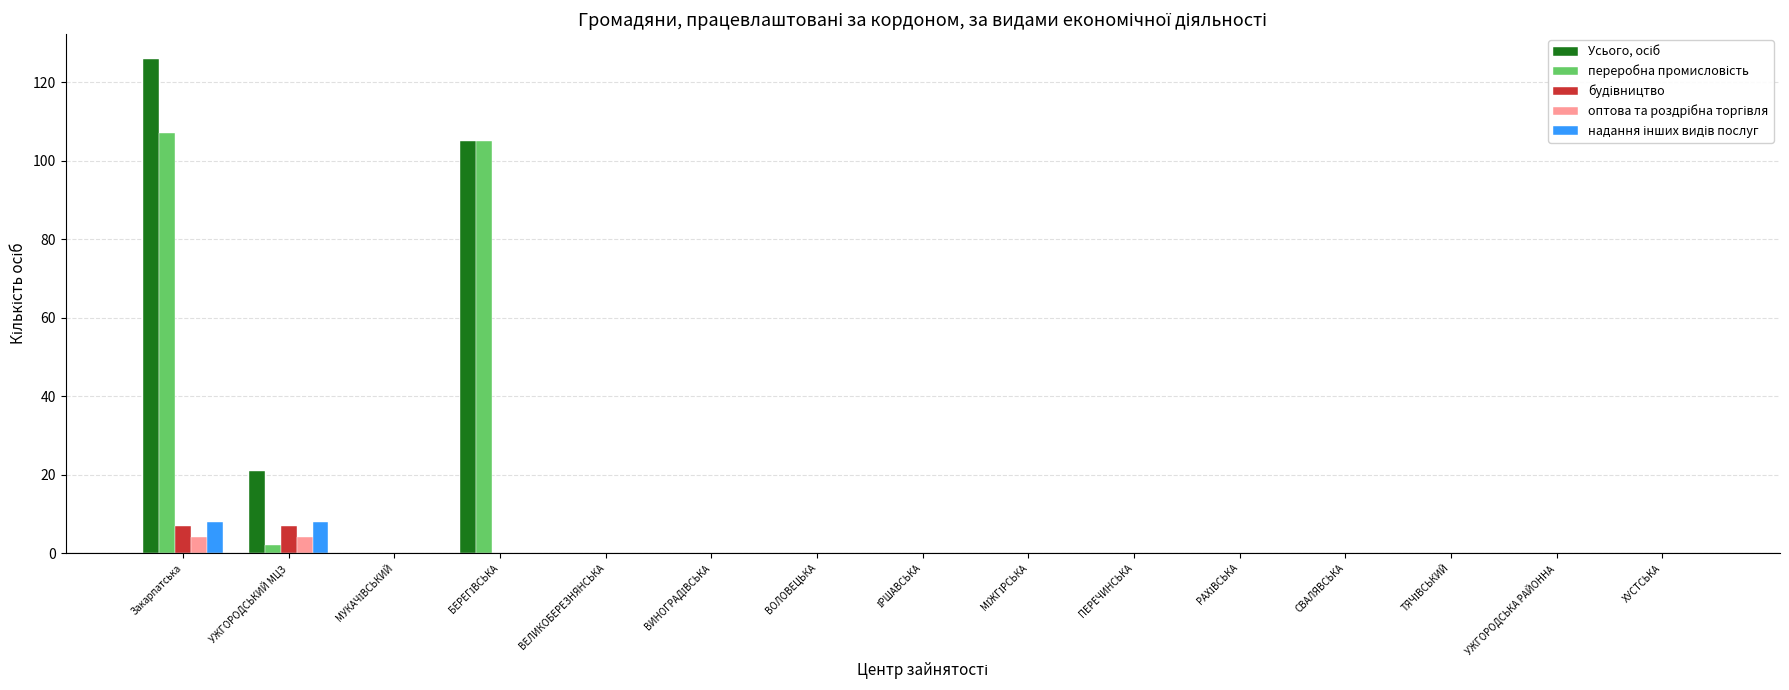

Which label corresponds to the largest value in the chart?

Закарпатська